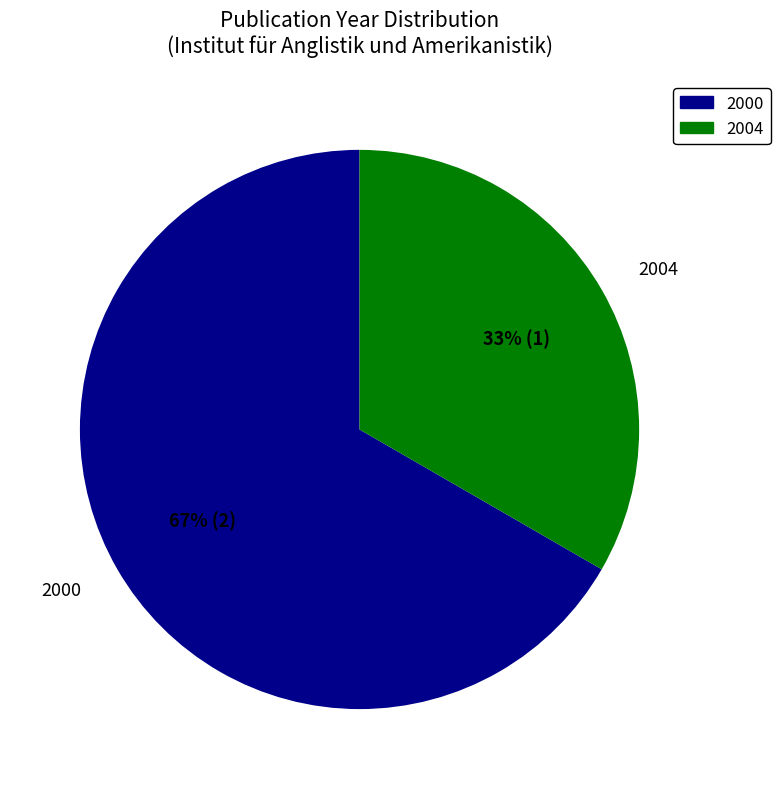

How many segments does this pie chart have?

2